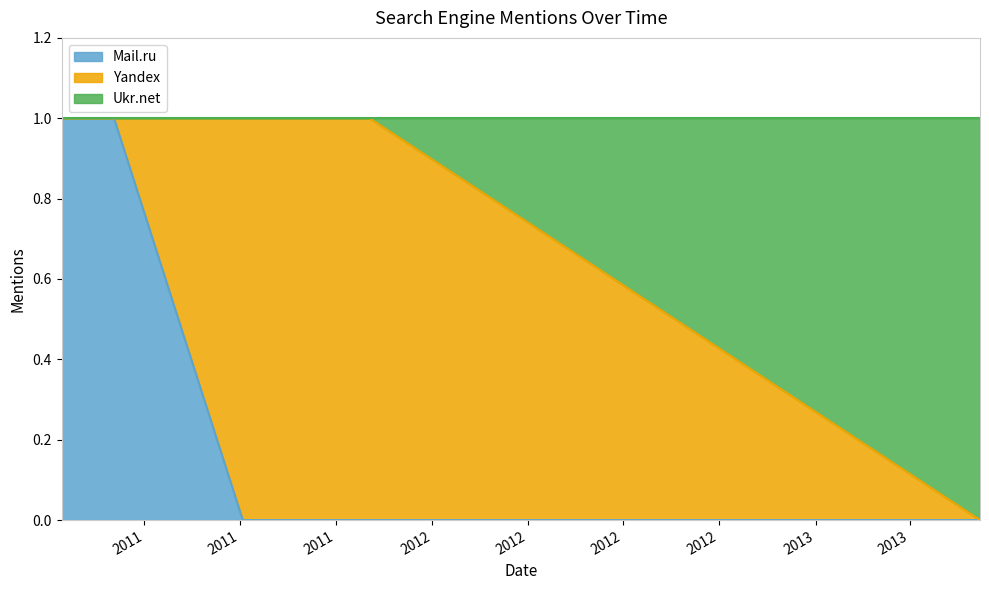

What are all the series names shown in the legend?

Mail.ru, Yandex, Ukr.net